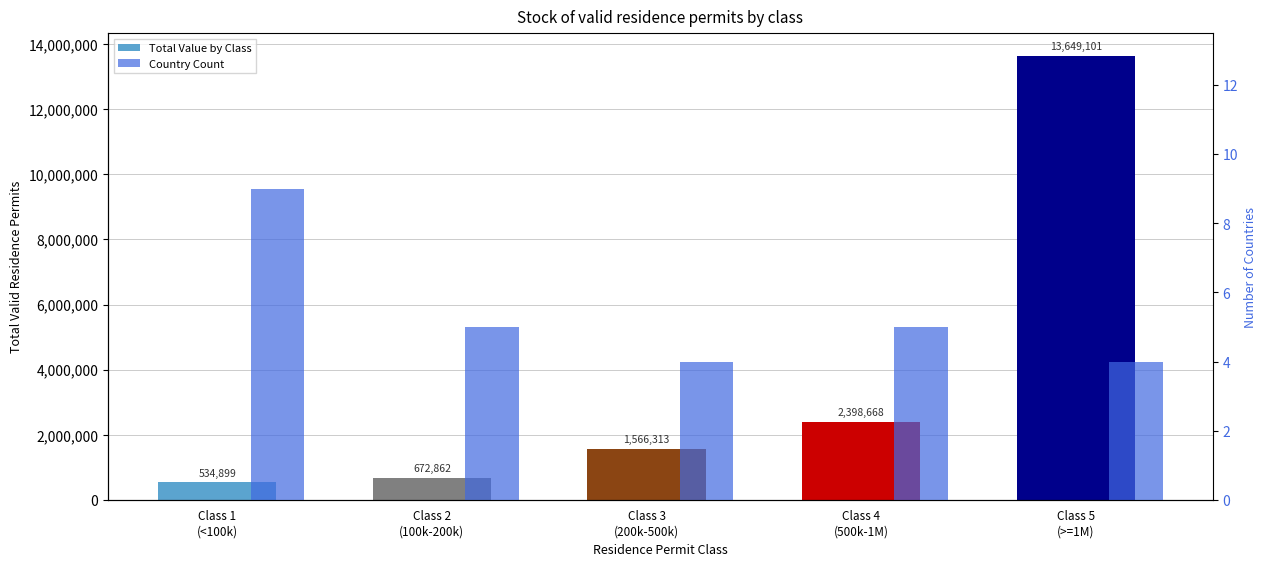

Is it true that Country Count equals 8 at Class 4
(500k-1M)?

False